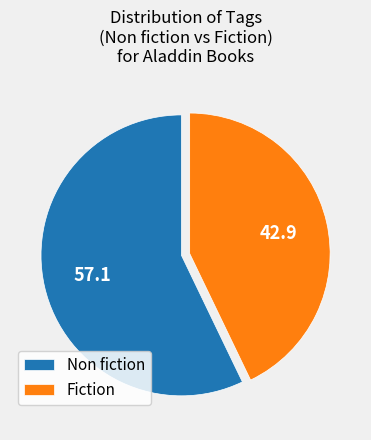

Which has a higher value, Fiction or Non fiction?

Non fiction